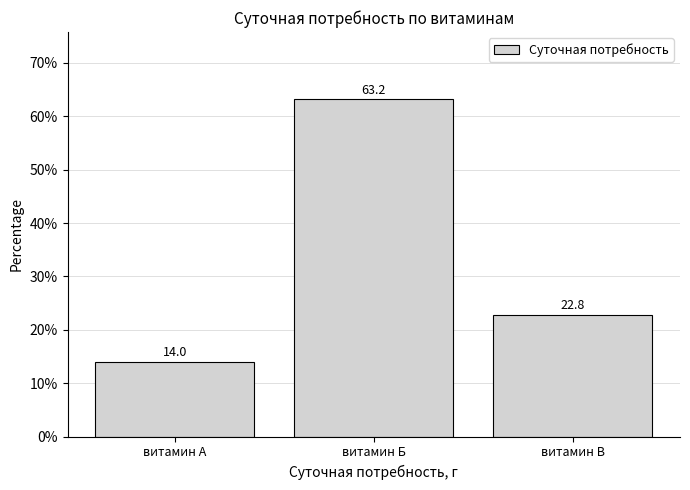

Reading right to left, extract all data points from this chart.

22.8	63.2	14.0